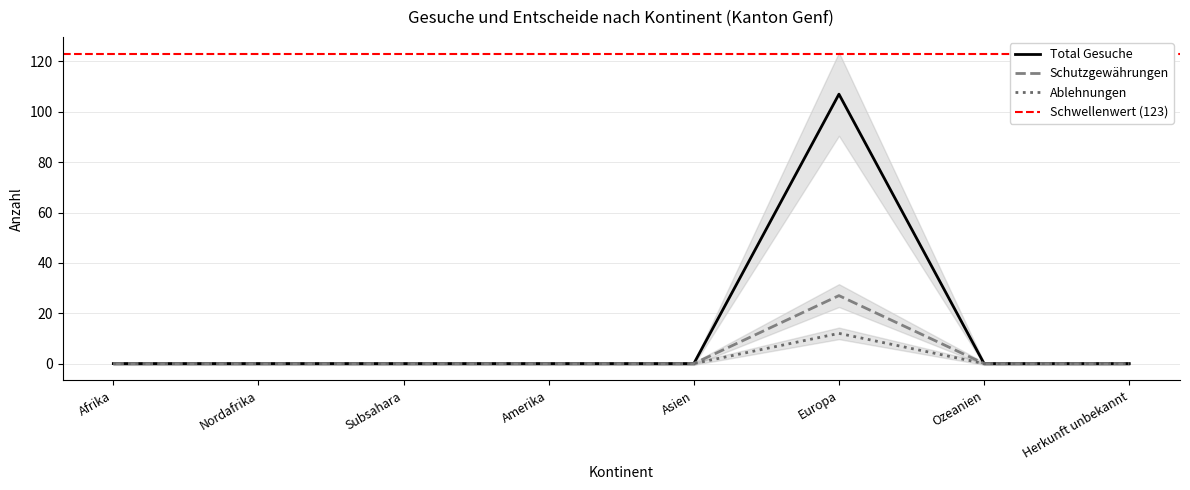

The Schutzgewährungen series shows 0 at Nordafrika. True or false?

True